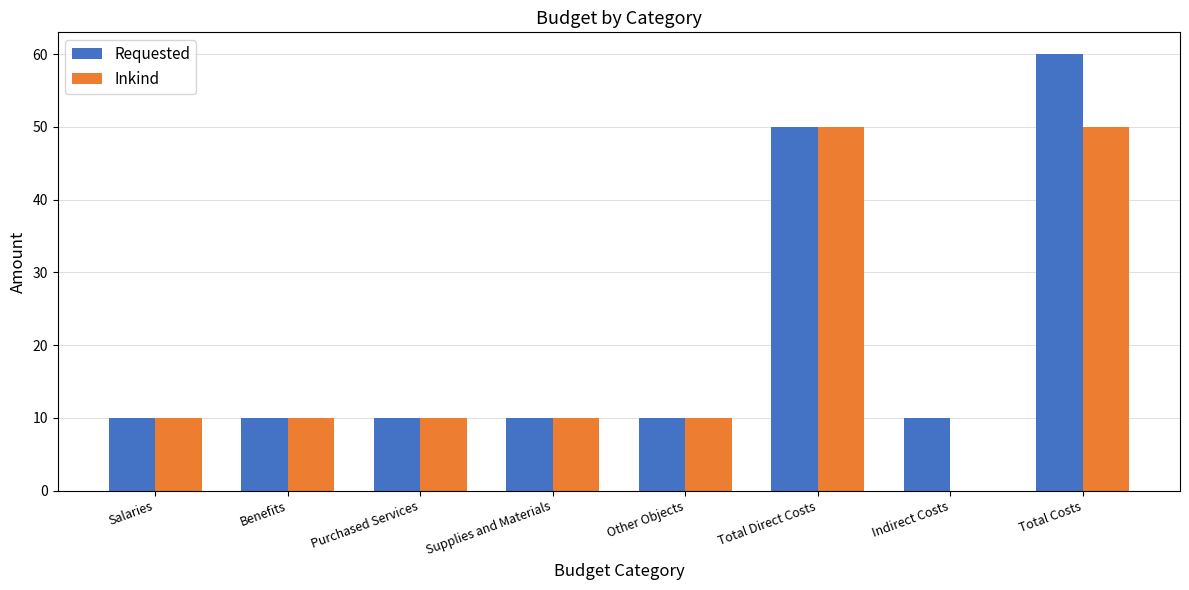

Count the number of categories in the chart.

8